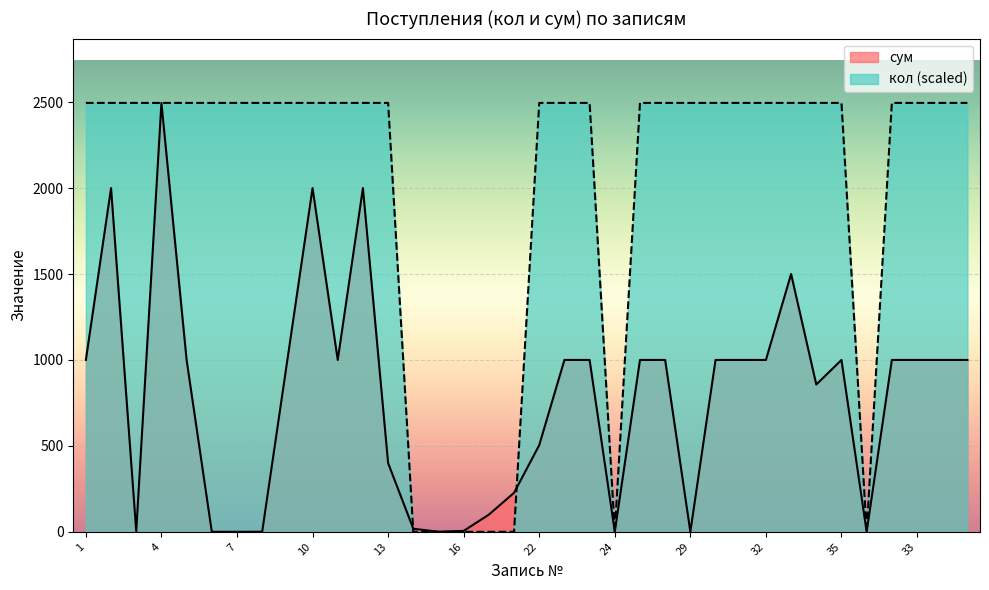

Is it true that кол equals 1050.8 at 23?

False